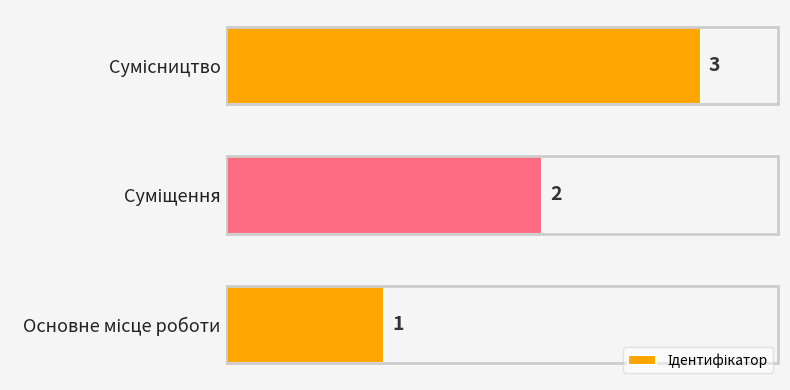

What is the maximum value shown in the chart?

3